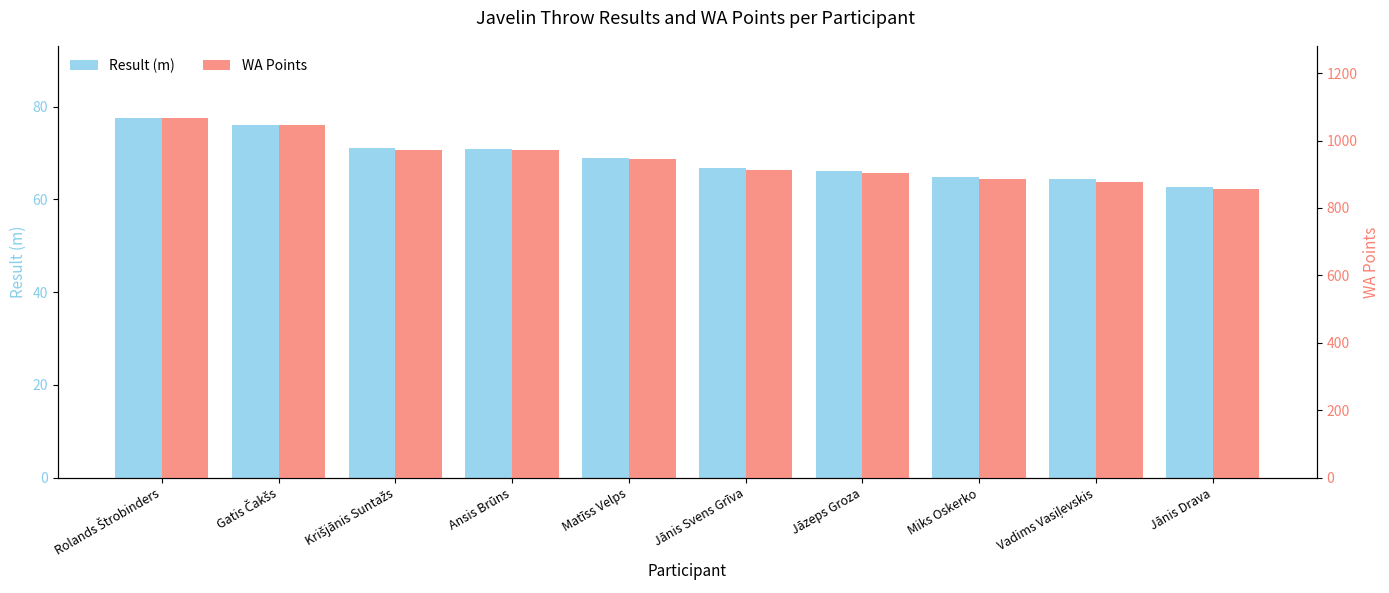

At which label is Result (m) closest to 70?

Ansis Brūns